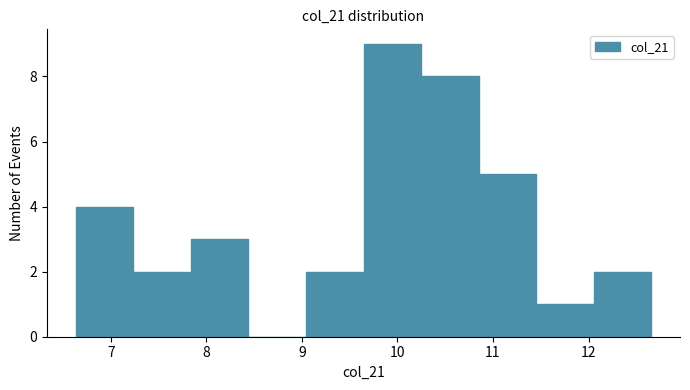

Which range on the x-axis has the tallest bar?

9.6 to 10.2